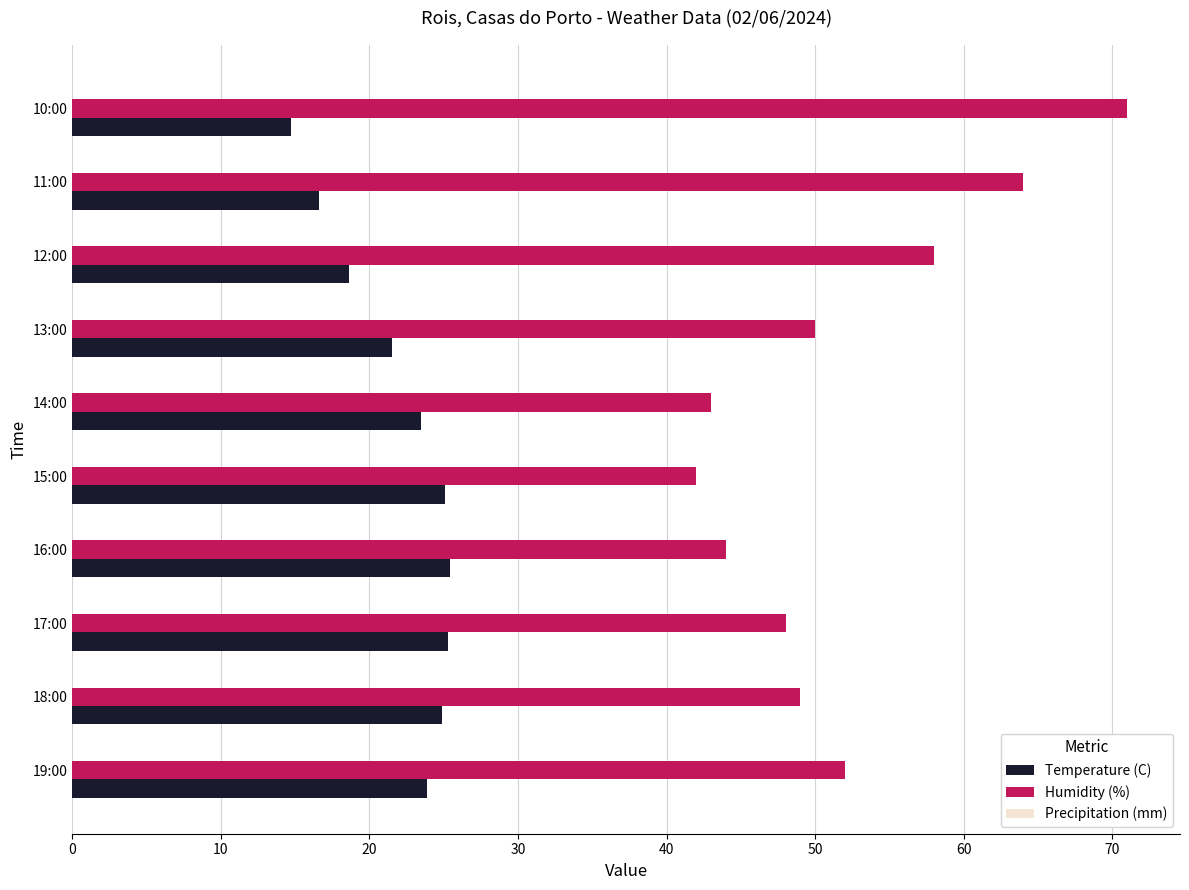

Is the value of Humidity (%) at 15:00 greater than the value of Temperature (C) at 18:00?

Yes